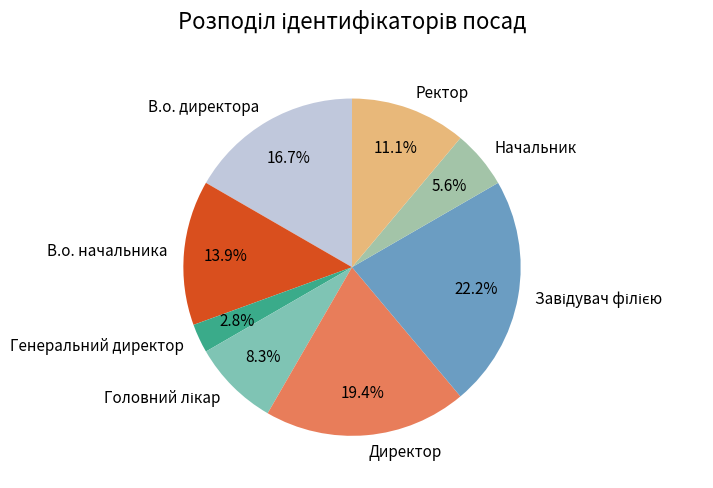

Is there any slice that represents more than half of the pie?

No